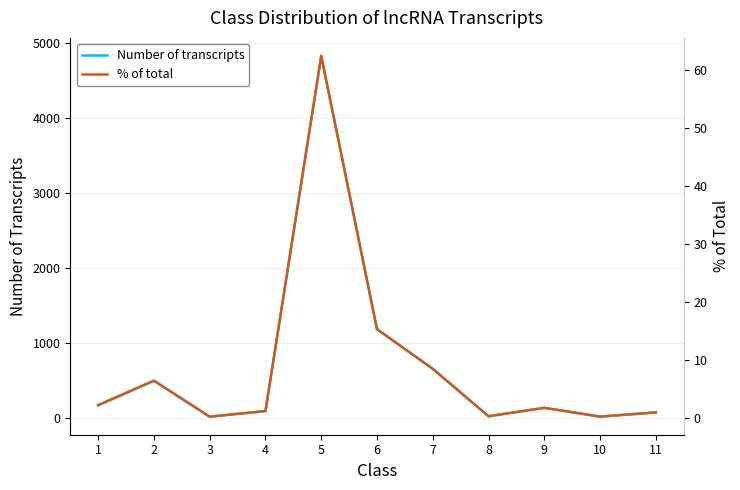

True or false: % of total has a value of 111.4 at 5.

False